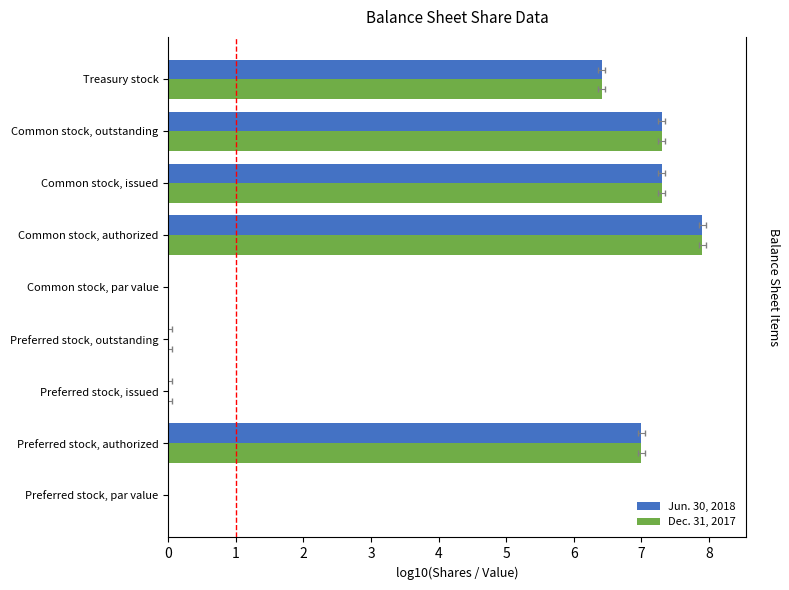

List the labels in order of Dec. 31, 2017 value, smallest first.

0, 4, 2, 3, 8, 1, 6, 7, 5